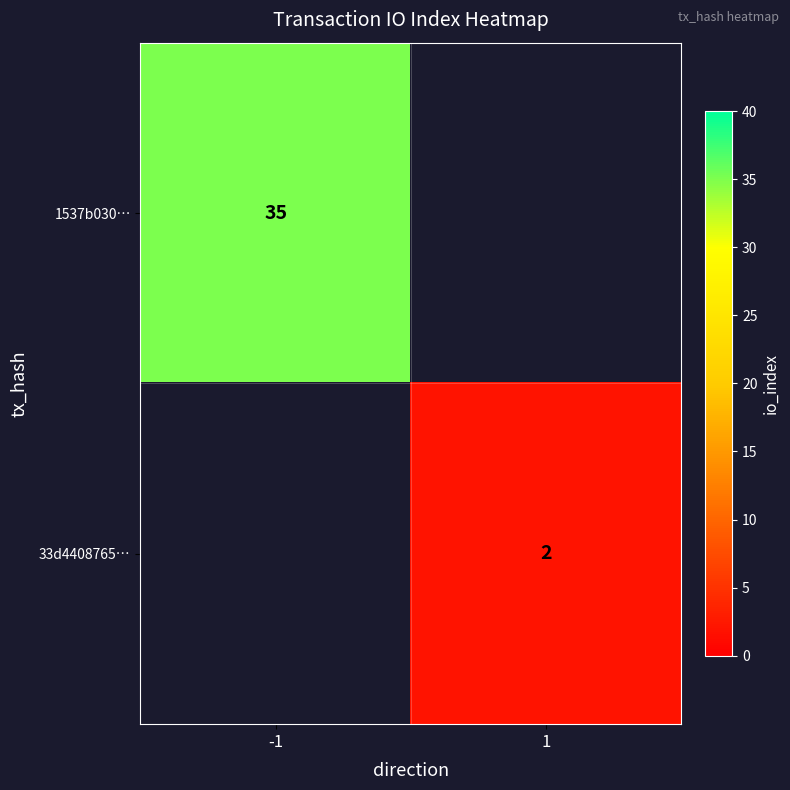

True or false: 33d4408765… has a value of 2 at 1.

True